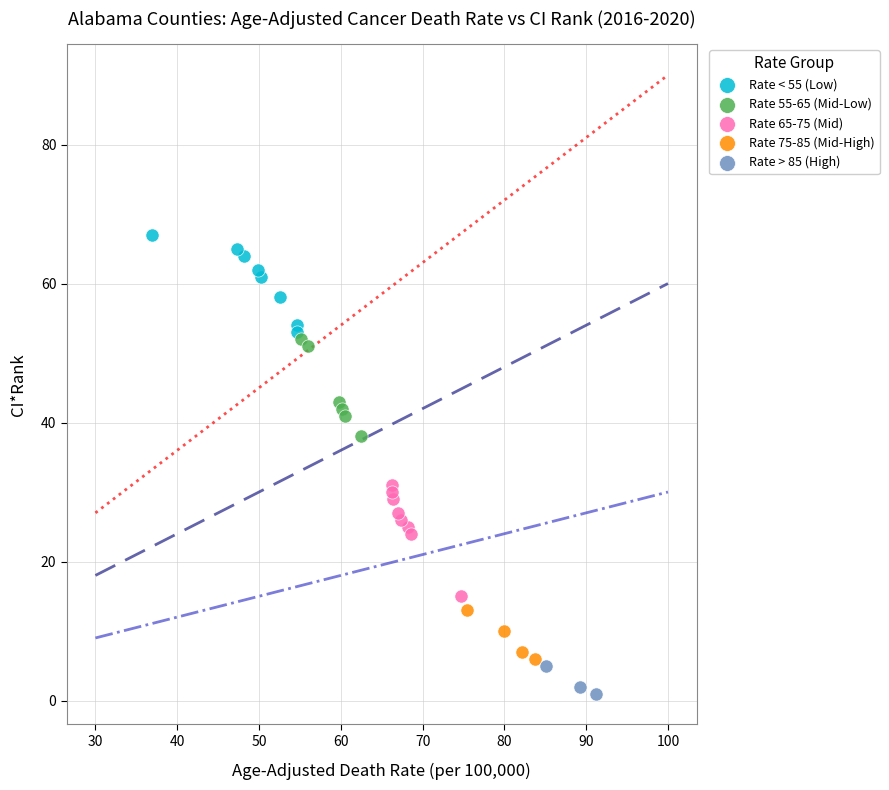

Which series reaches the minimum Y coordinate?

Rate > 85 (High)